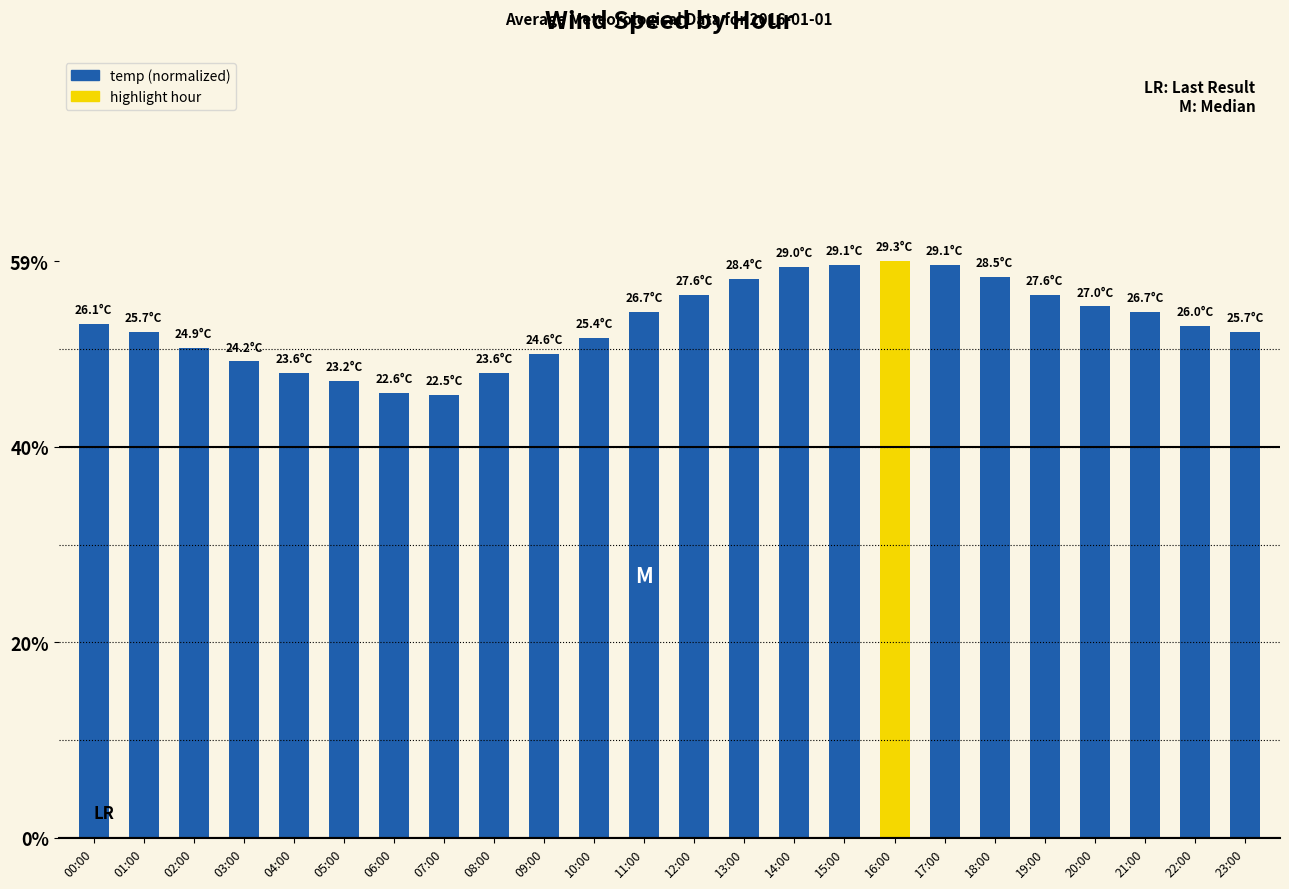

What is the label of the 16th bar from the left?

15:00